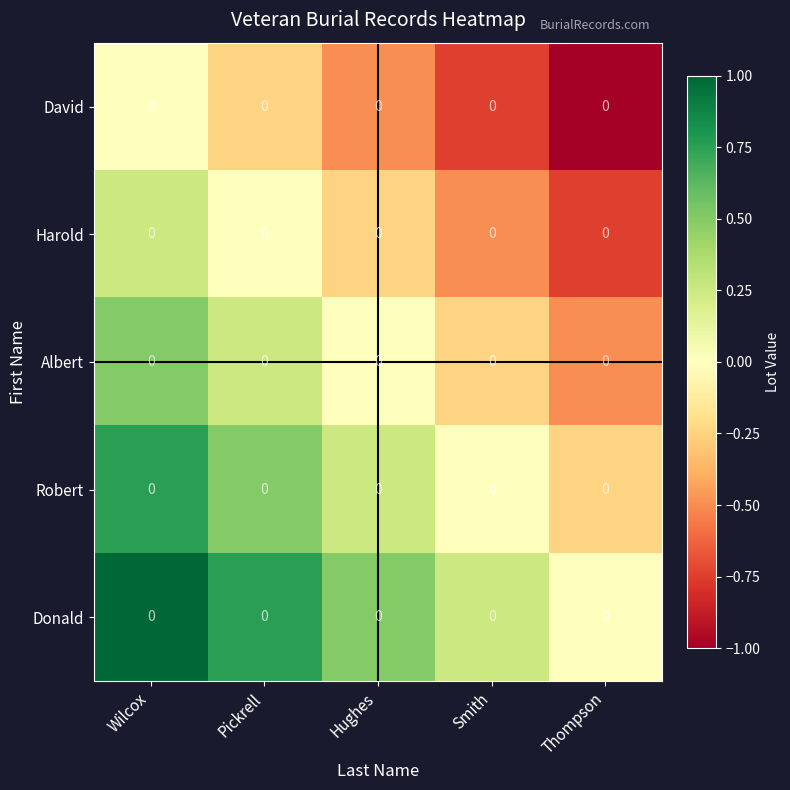

Between Pickrell and Smith, which is larger?

Pickrell